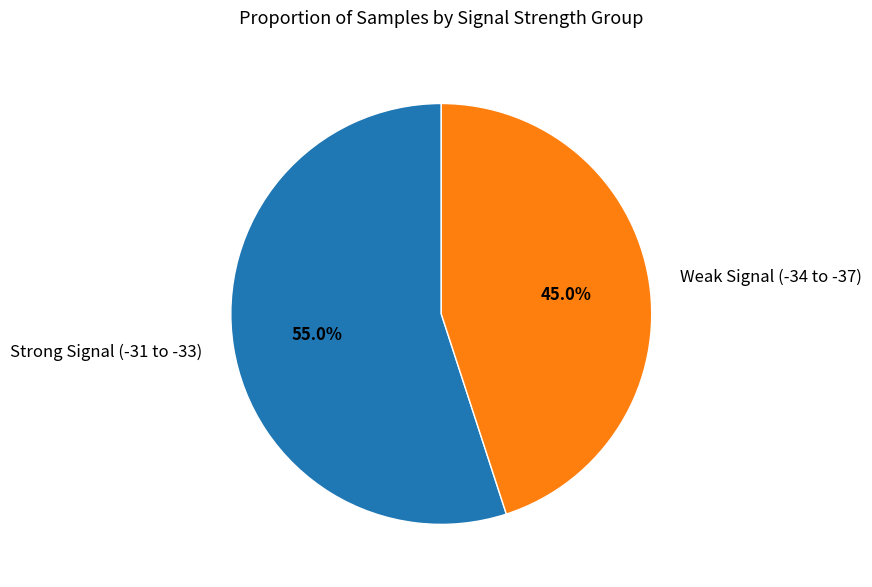

What is the largest slice in the pie chart?

Strong Signal (-31 to -33)